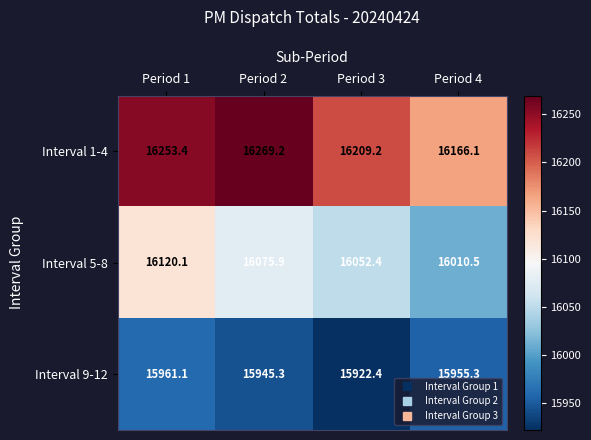

Reading left to right, extract all data points from this chart.

Interval 1-4: Period 1=16253.4	Period 2=16269.2	Period 3=16209.2	Period 4=16166.1
Interval 5-8: Period 1=16120.1	Period 2=16075.9	Period 3=16052.4	Period 4=16010.5
Interval 9-12: Period 1=15961.1	Period 2=15945.3	Period 3=15922.4	Period 4=15955.3